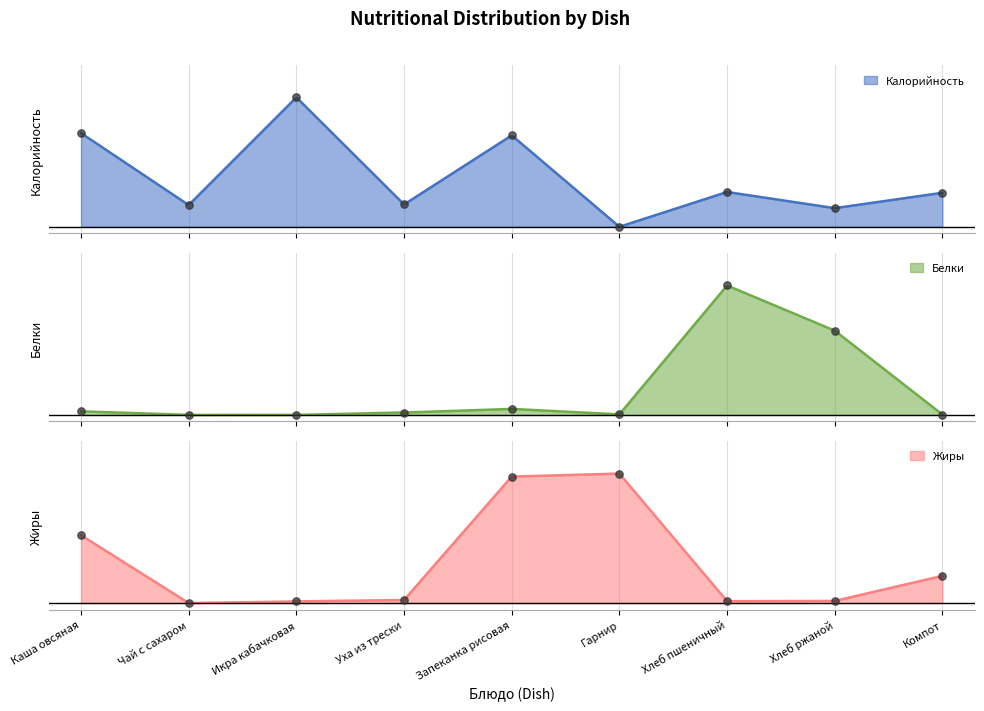

At how many categories does at least one series exceed 0?

9